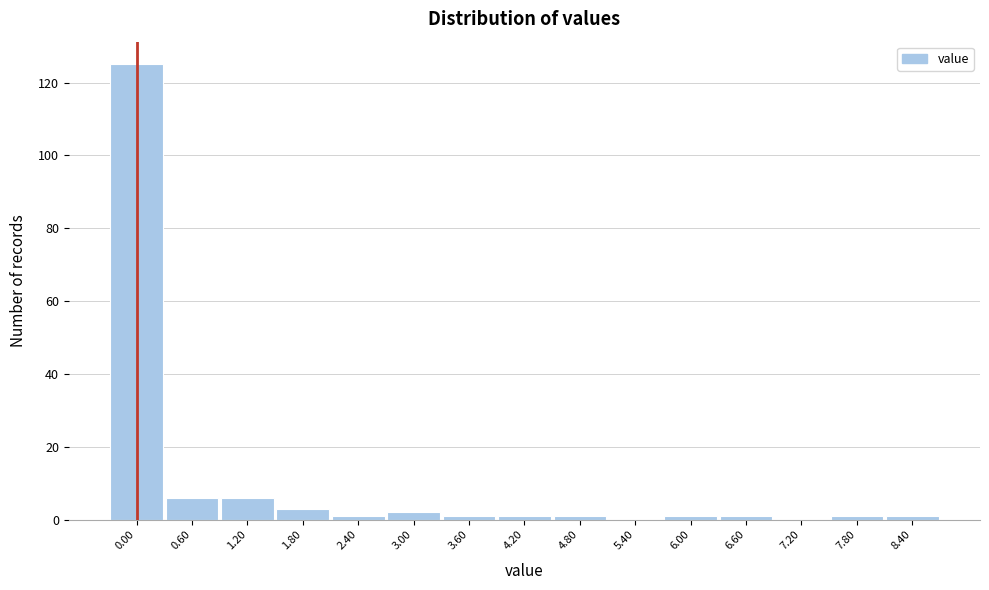

Reading left to right, extract all data points from this chart.

0.00=125	0.60=6	1.20=6	1.80=3	2.40=1	3.00=2	3.60=1	4.20=1	4.80=1	5.40=0	6.00=1	6.60=1	7.20=0	7.80=1	8.40=1